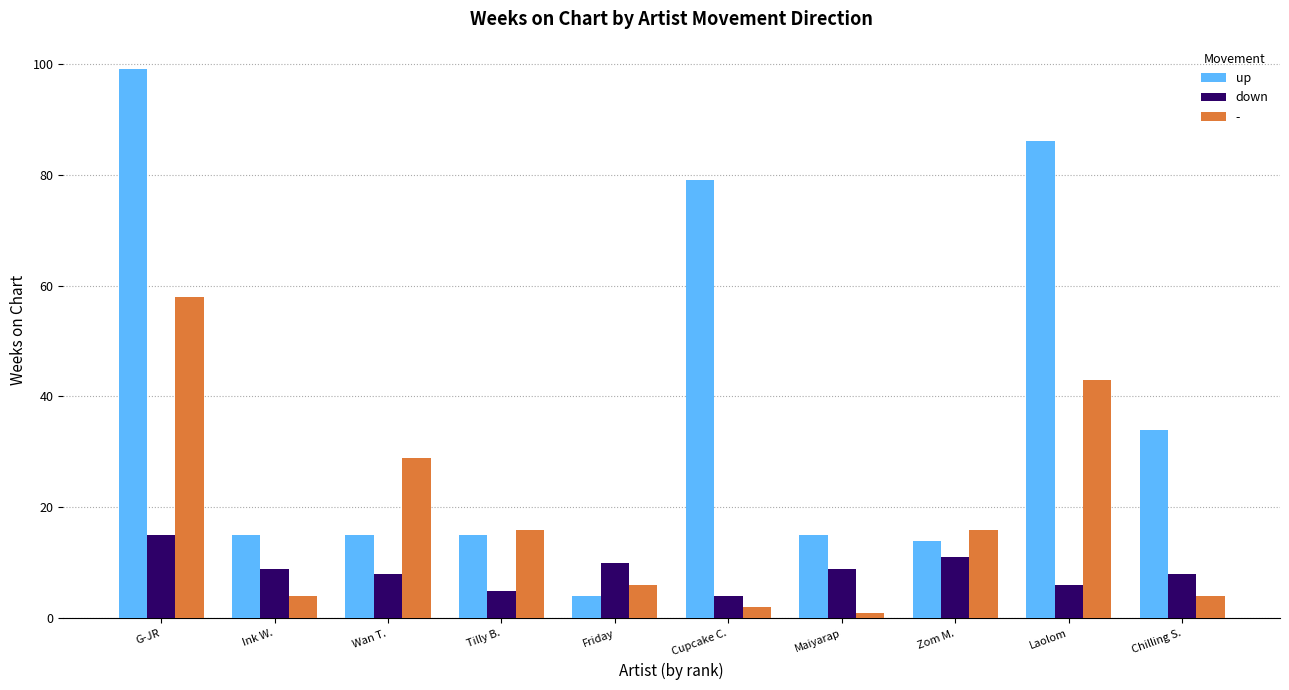

At Laolom, list the series in order from largest to smallest.

up, -, down